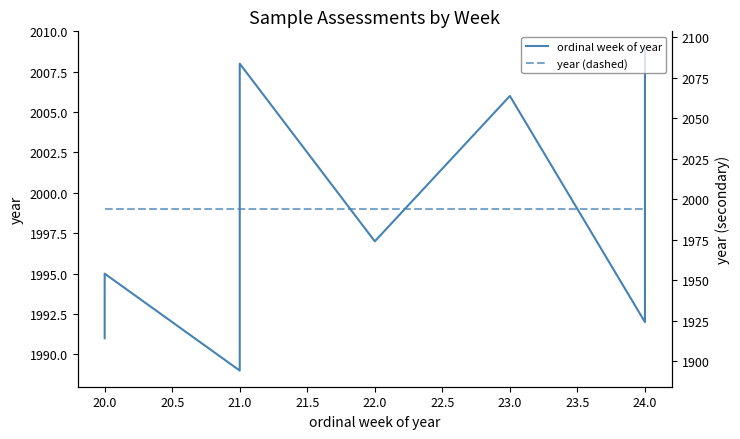

What is the smallest value displayed?

1989.0